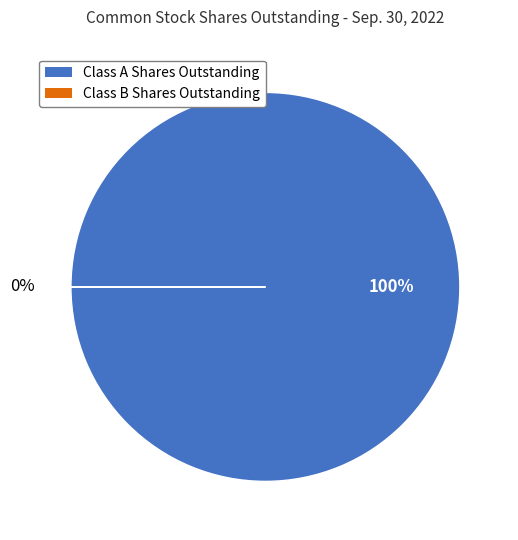

What percentage is the Class A Shares Outstanding slice, to the nearest percent?

100%